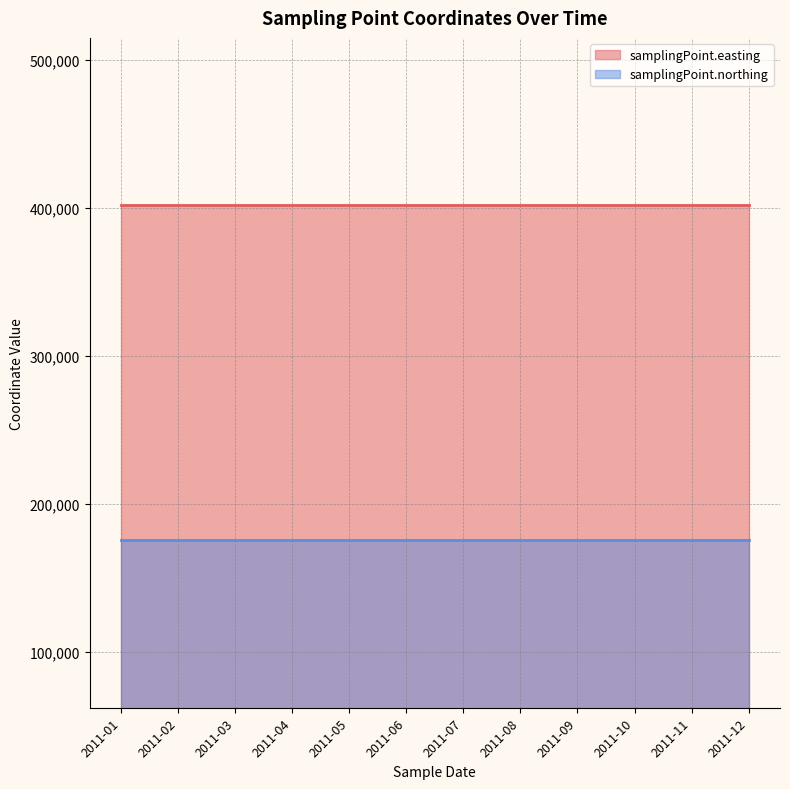

Reading left to right, what are all the values shown in this chart?

samplingPoint.easting: 2011-01=401900	2011-02=401900	2011-03=401900	2011-04=401900	2011-05=401900	2011-06=401900	2011-07=401900	2011-08=401900	2011-09=401900	2011-10=401900	2011-11=401900	2011-12=401900
samplingPoint.northing: 2011-01=175600	2011-02=175600	2011-03=175600	2011-04=175600	2011-05=175600	2011-06=175600	2011-07=175600	2011-08=175600	2011-09=175600	2011-10=175600	2011-11=175600	2011-12=175600